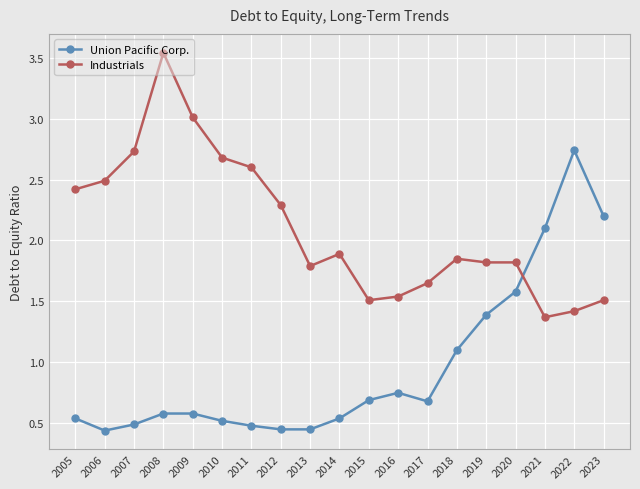

At which category does Industrials reach its first local peak?

2008